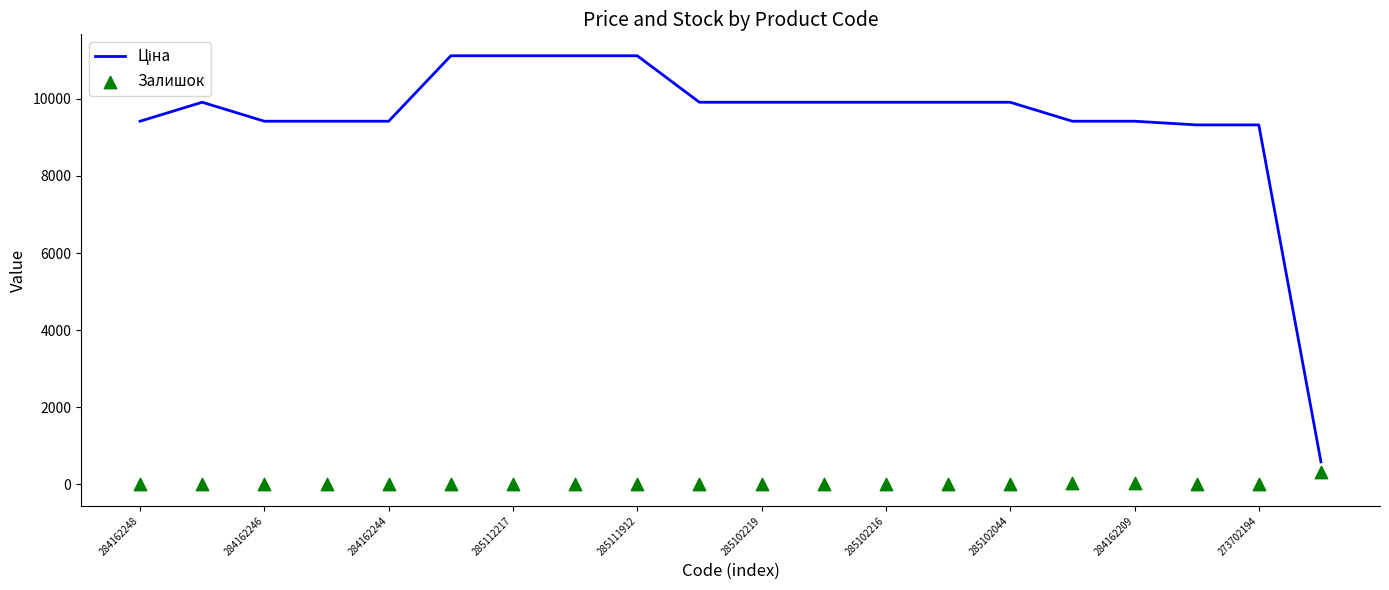

Which series contains the highest Y value?

Ціна